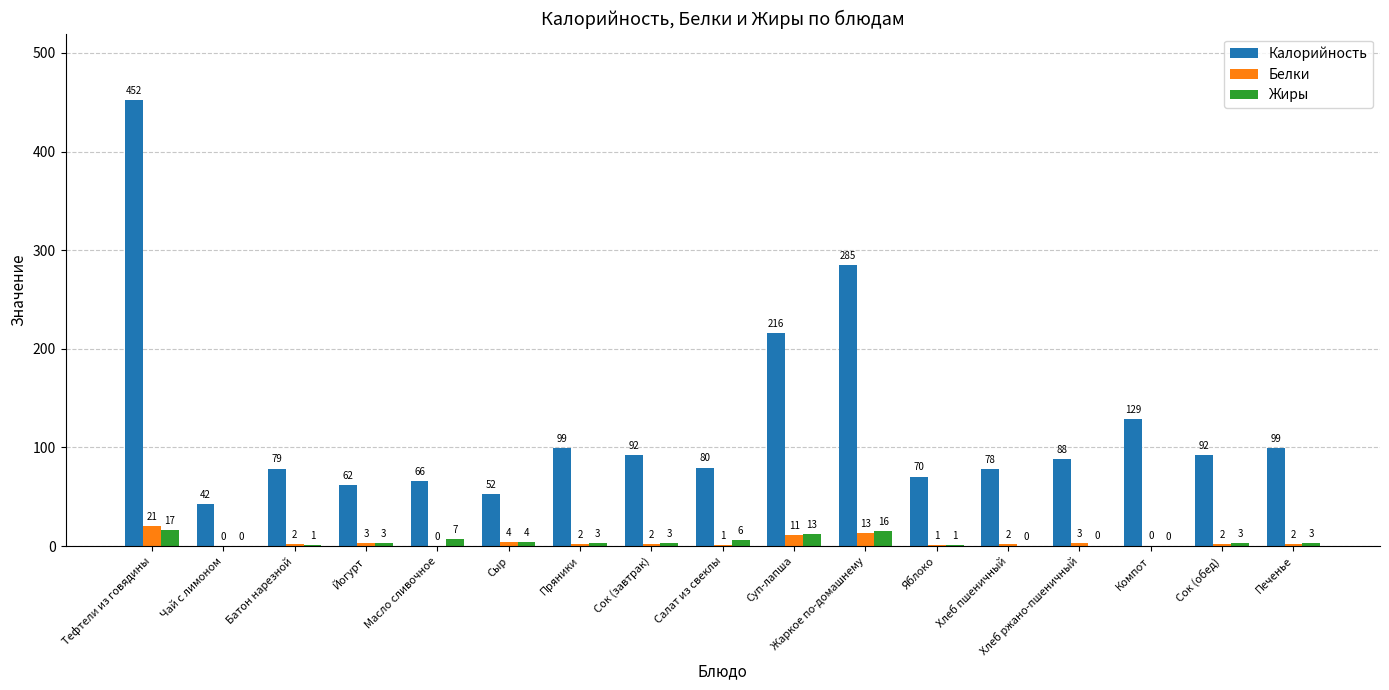

How many data points does each series have?

17